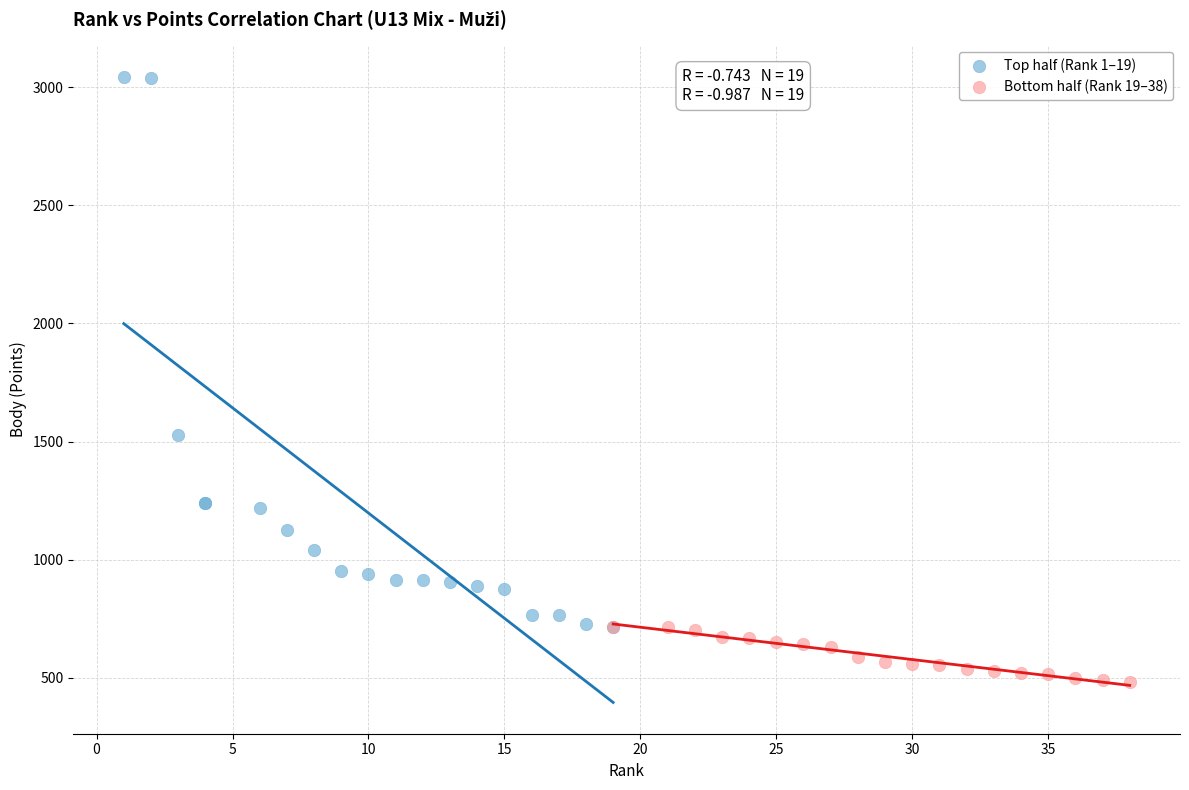

Which series contains the highest Y value?

Top half (Rank 1–19)